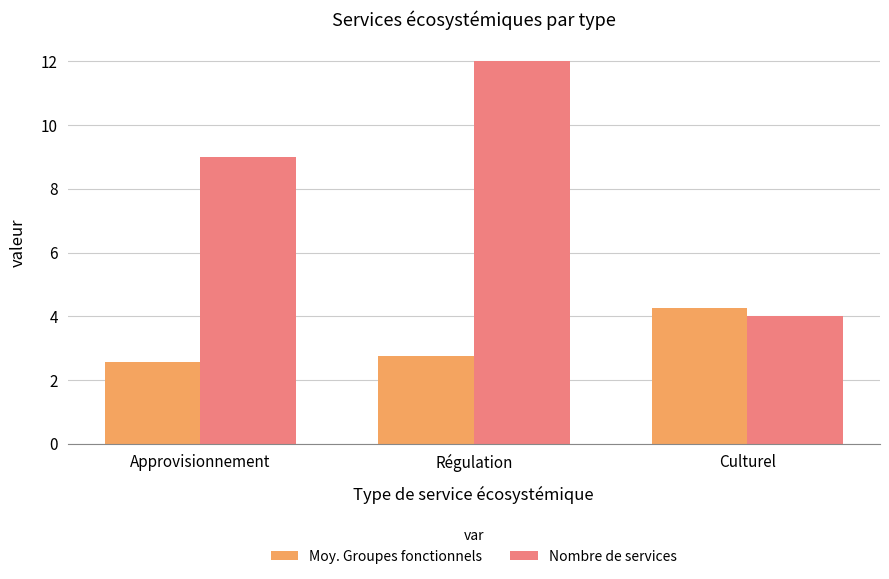

What is the difference between the second highest and minimum values in the Moy. Groupes fonctionnels series?

0.2